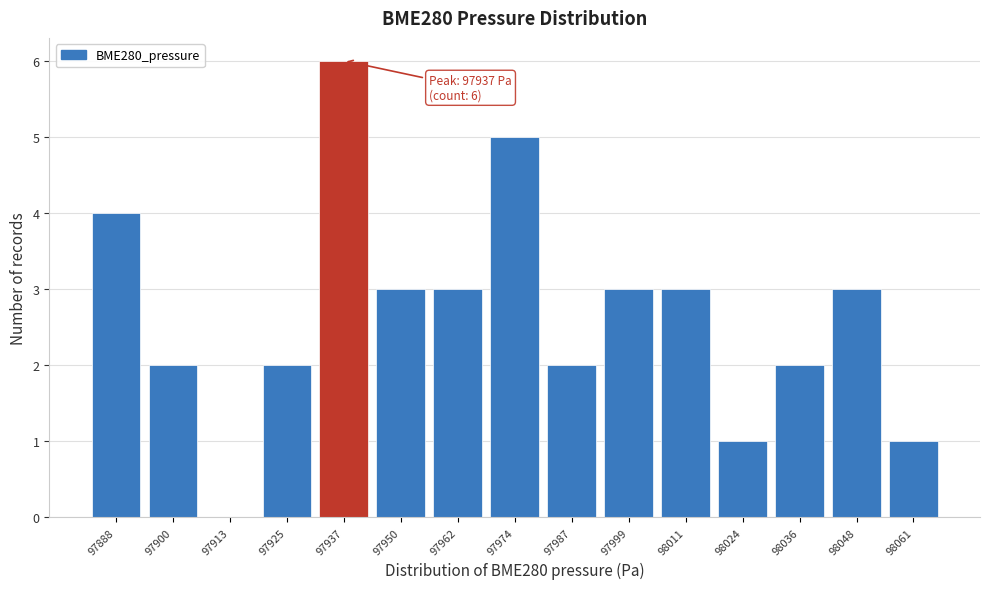

Reading left to right, what are all the values shown in this chart?

97888=4	97900=2	97913=0	97925=2	97937=6	97950=3	97962=3	97974=5	97987=2	97999=3	98011=3	98024=1	98036=2	98048=3	98061=1